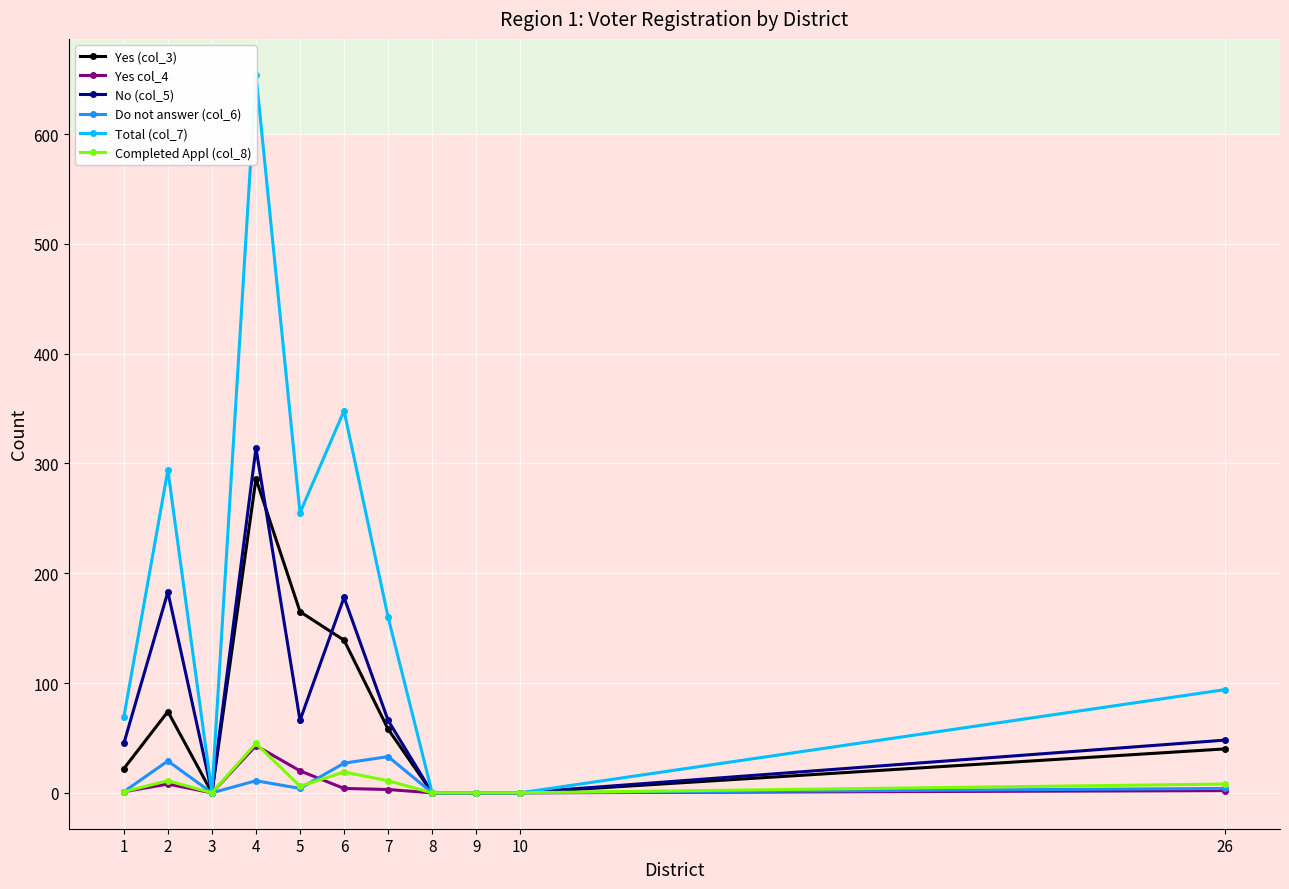

How many values in Yes (col_3) are above zero?

7